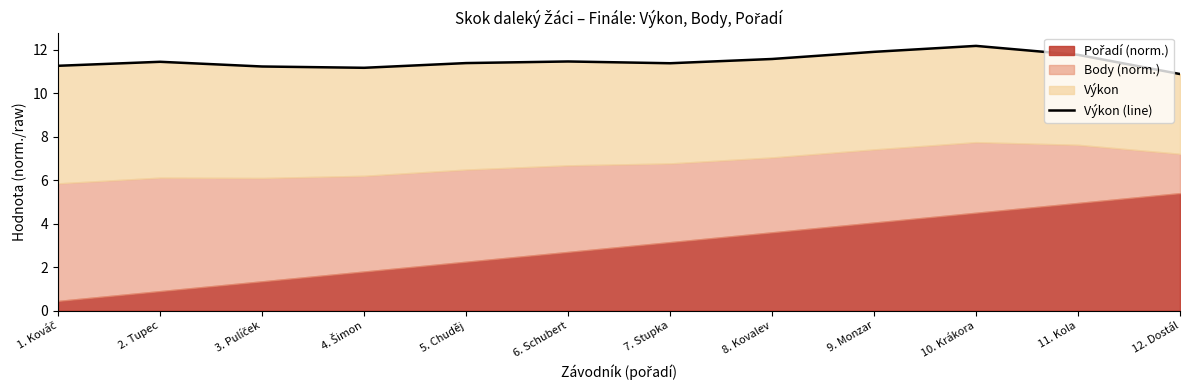

Which label corresponds to the smallest value in the chart?

12. Dostál